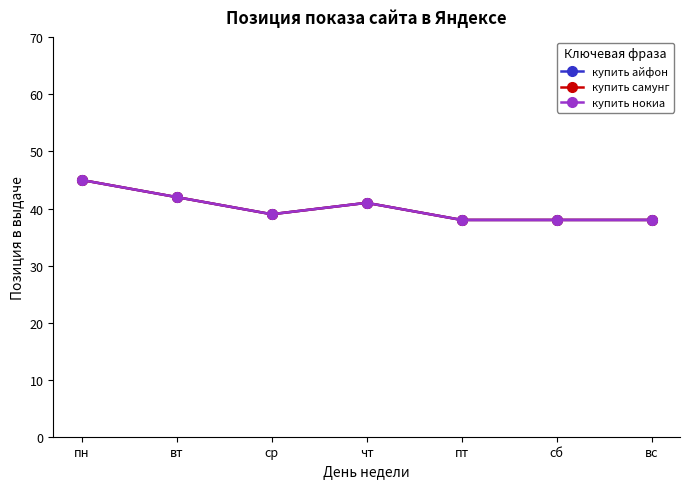

Where is the first local maximum for купить самунг?

чт